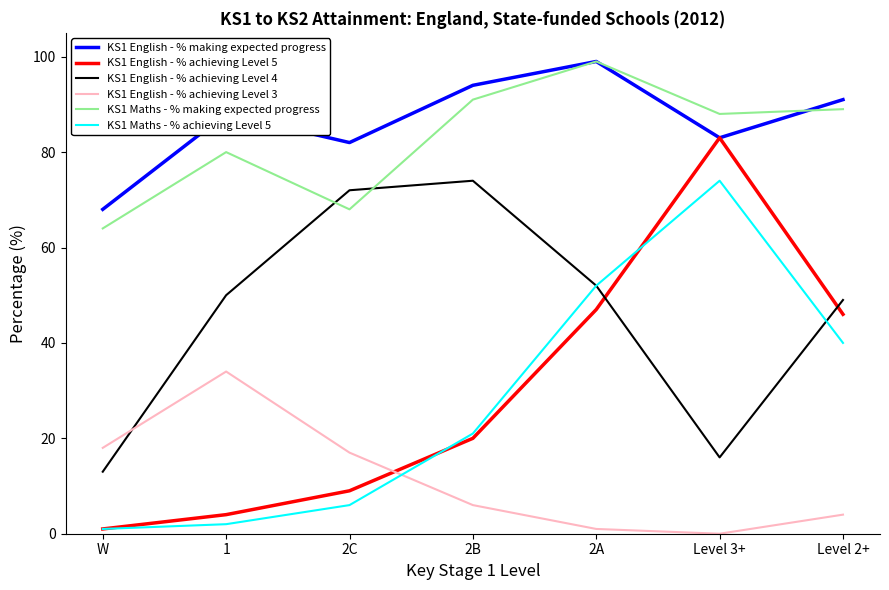

True or false: KS1 English - % achieving Level 3 and KS1 English - % making expected progress cross at least once.

False